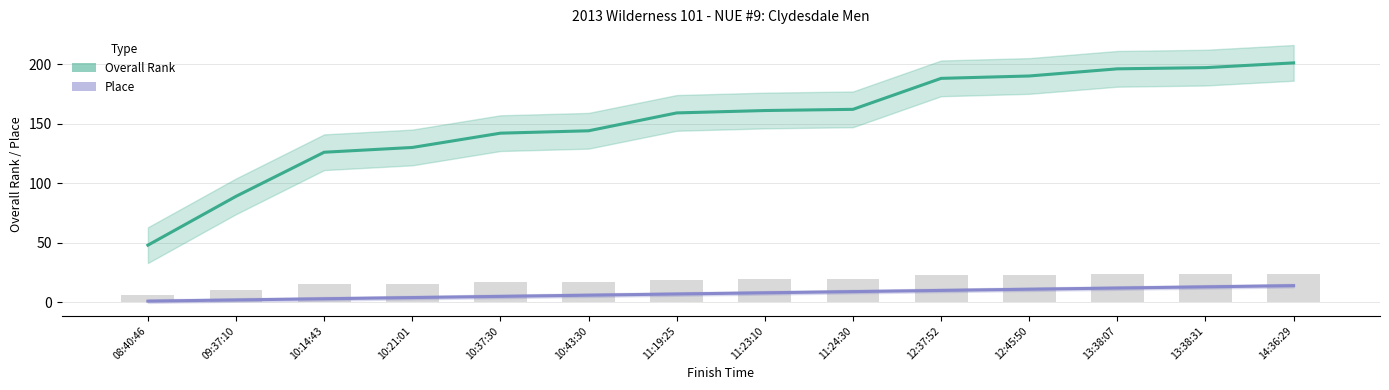

At how many categories does at least one series exceed 113?

12